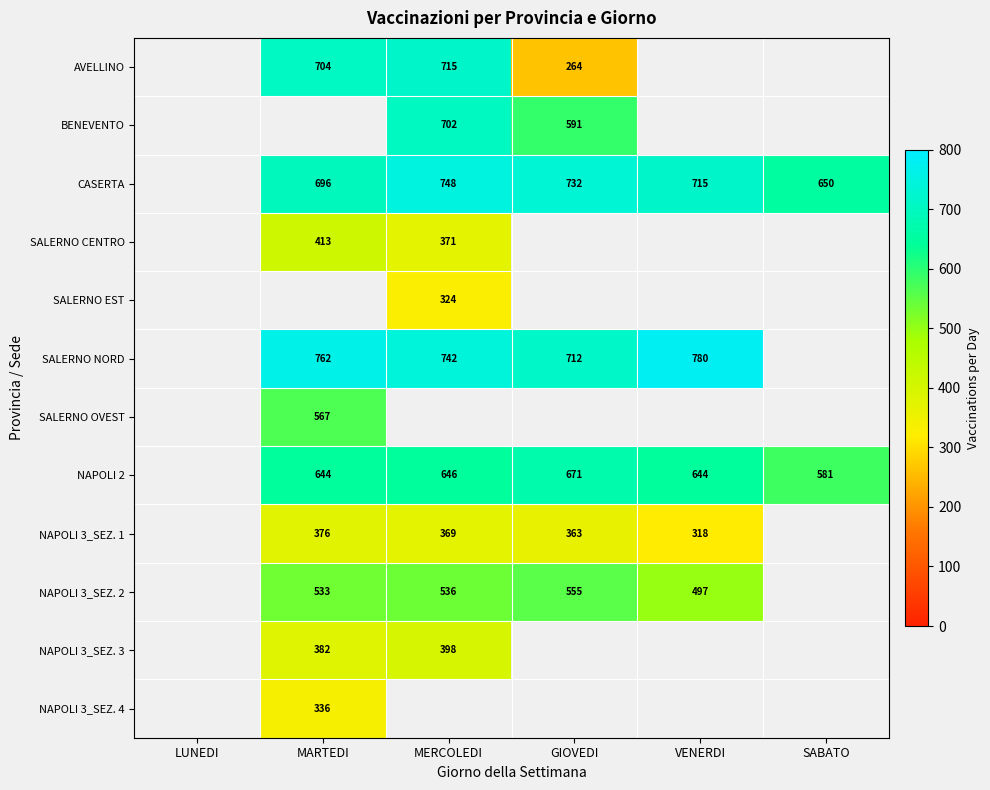

What is the sum of the NAPOLI 2 values at GIOVEDI and SABATO?

1252